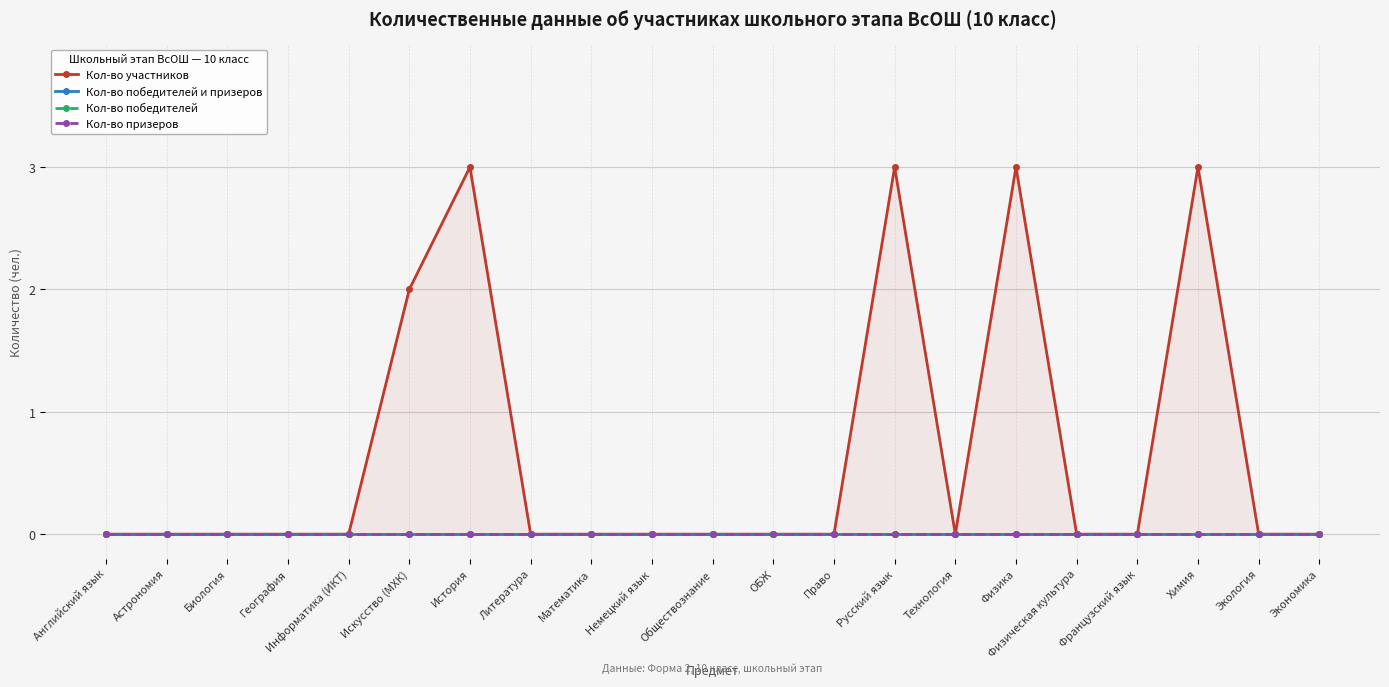

True or false: Кол-во призеров and Кол-во участников intersect in this chart.

False